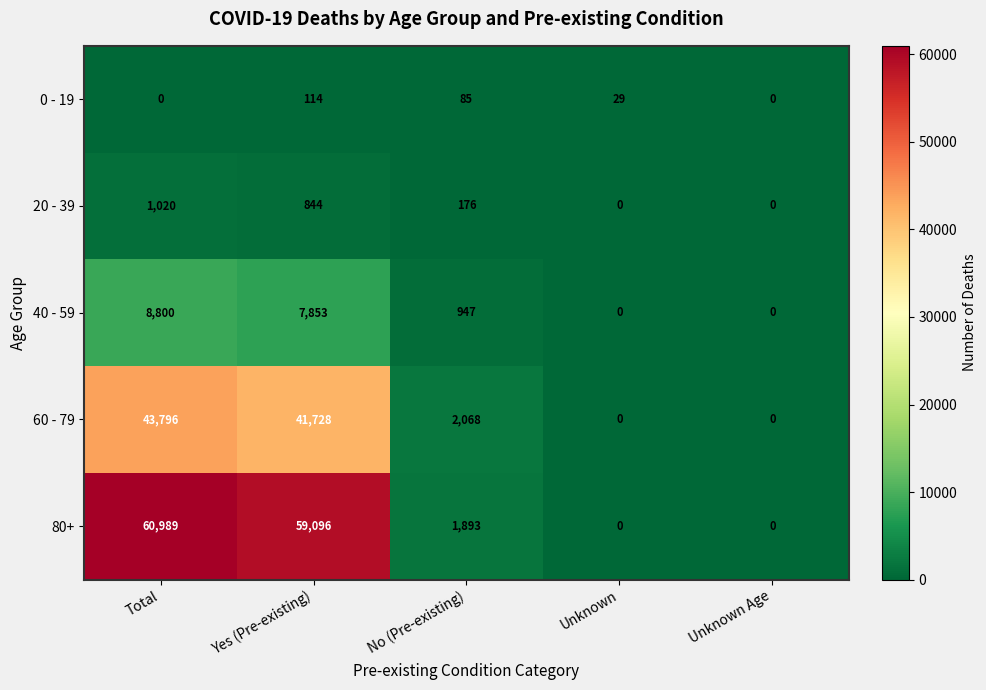

Which series has the largest total across all categories?

80+